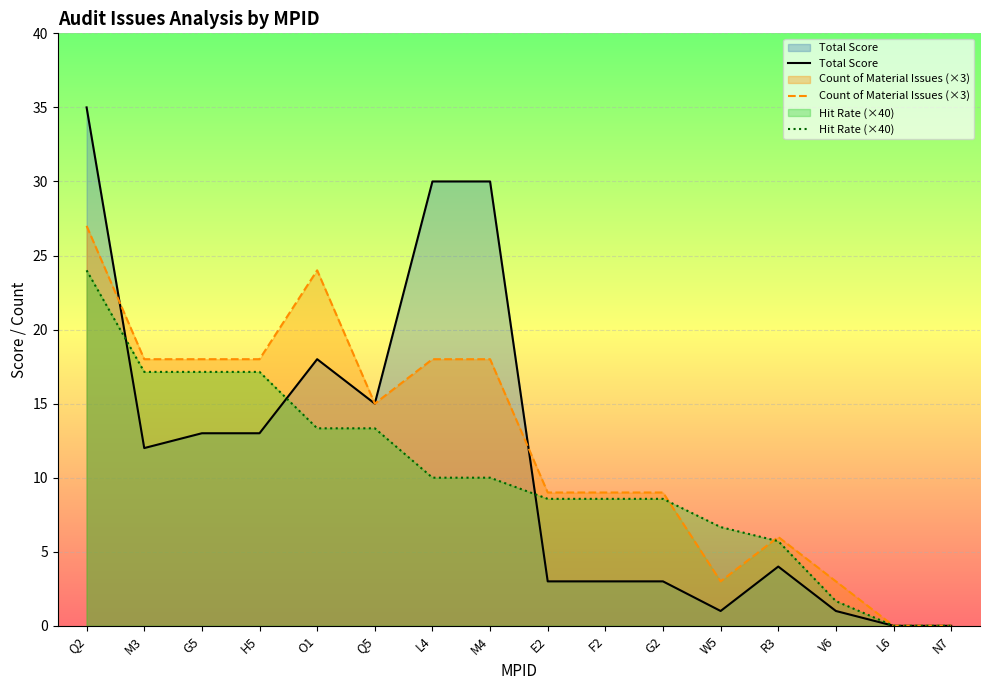

At which label is Total Score closest to 17?

O1